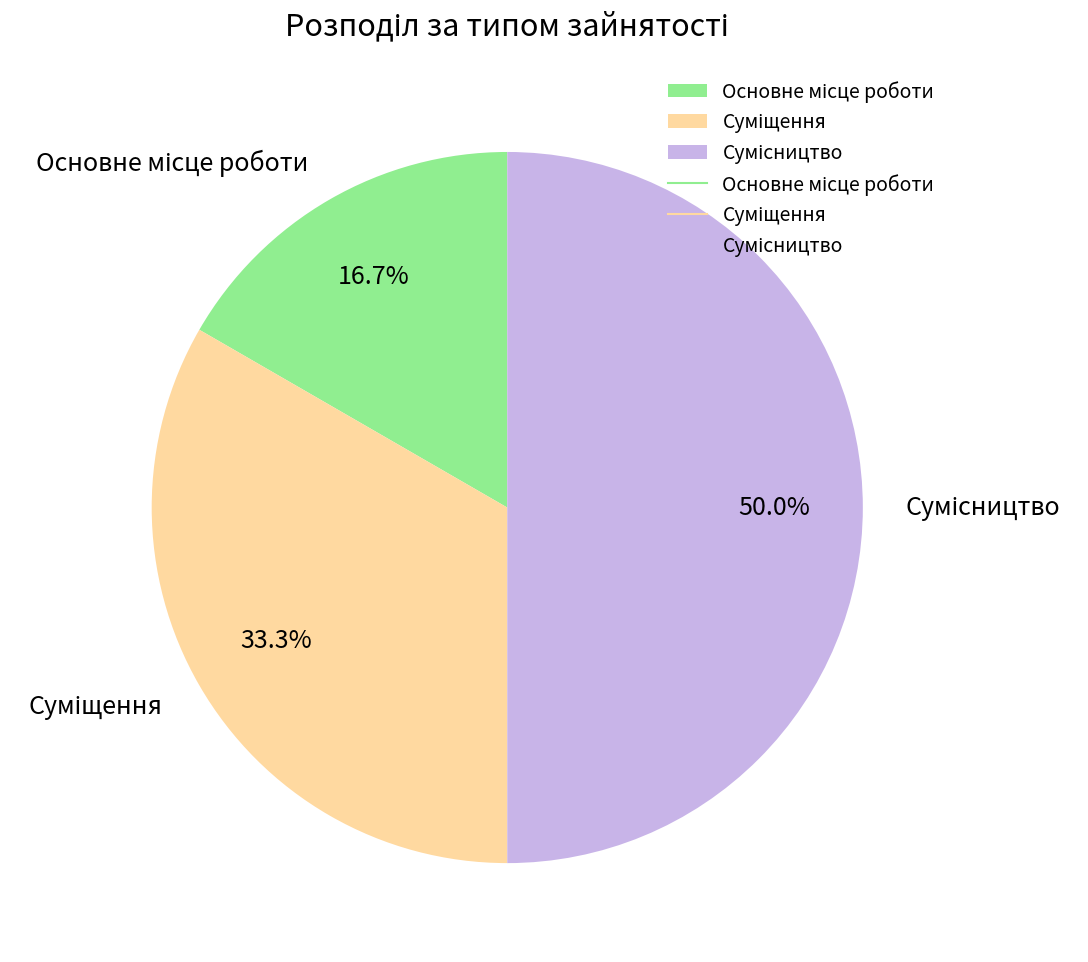

How many segments does this pie chart have?

3